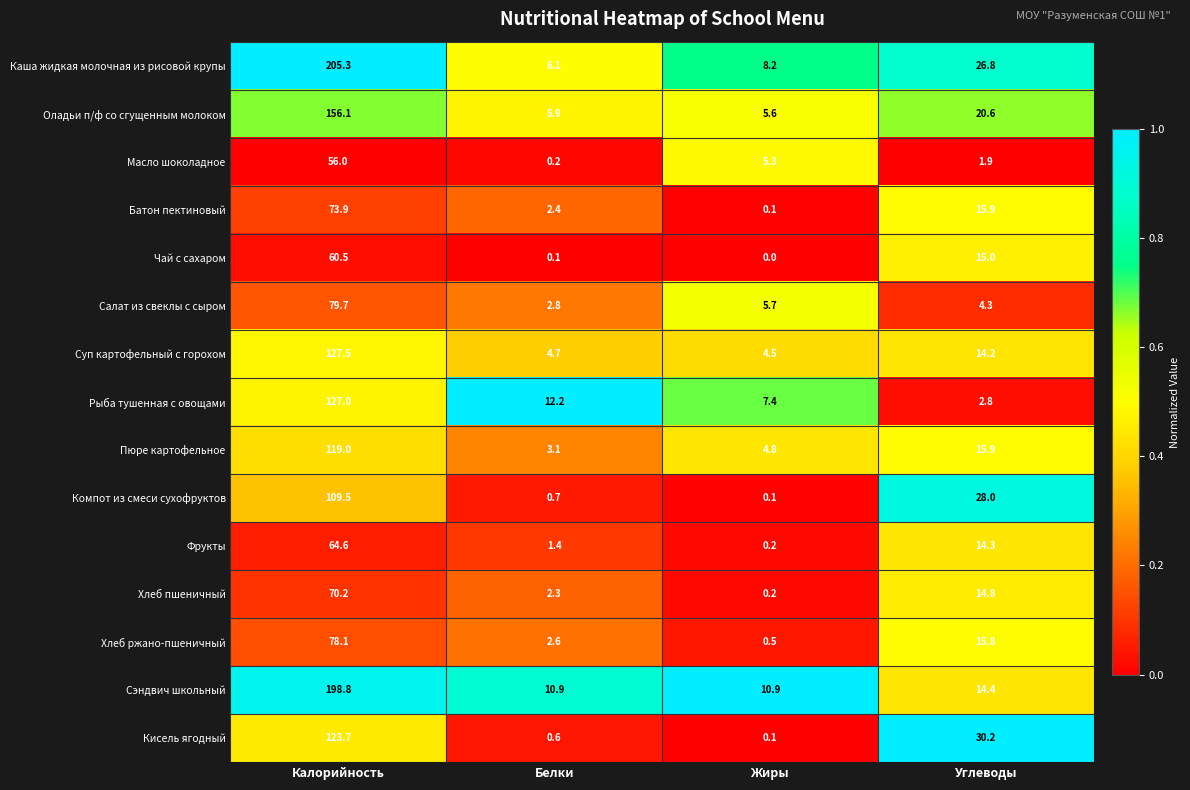

At which label does Хлеб пшеничный reach its minimum?

Жиры